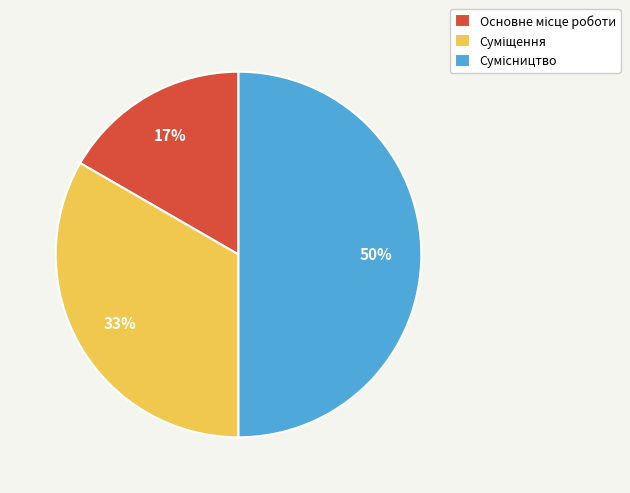

To the nearest percent, what is the difference between the largest and smallest slice percentages?

33%